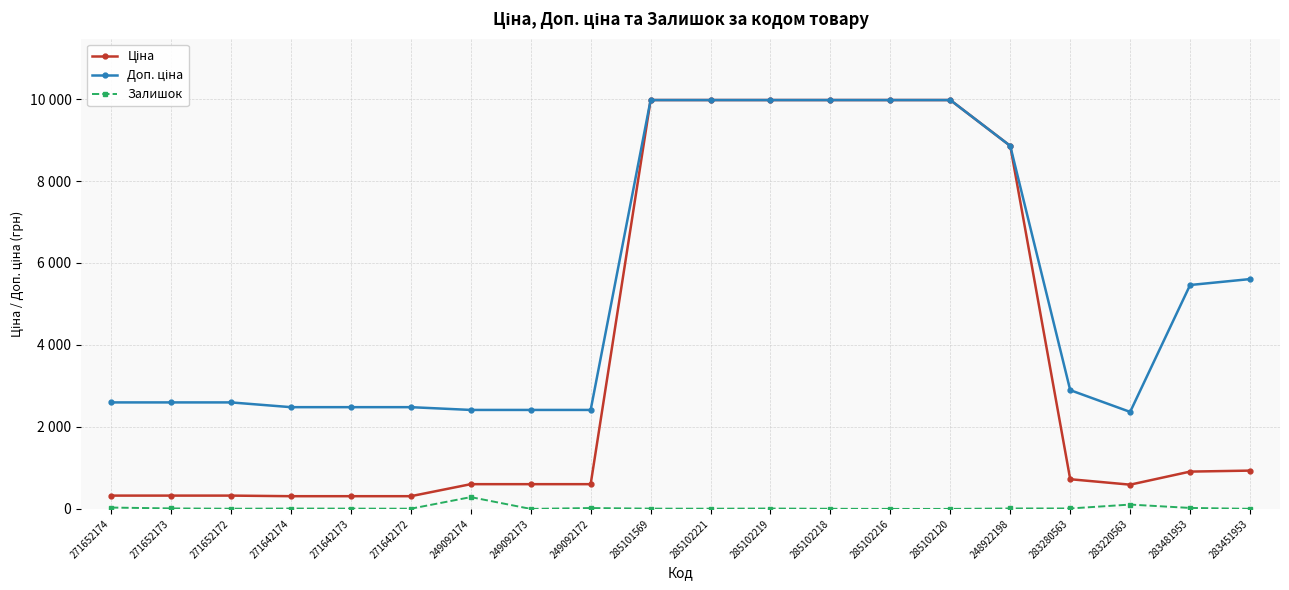

How many lines are shown in the chart?

3